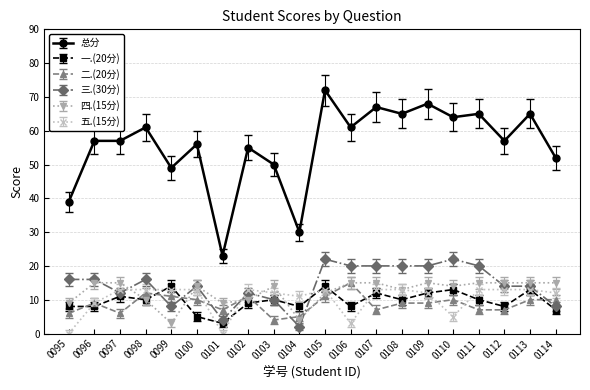

True or false: 总分 has more than 0 points higher than both neighbors.

True